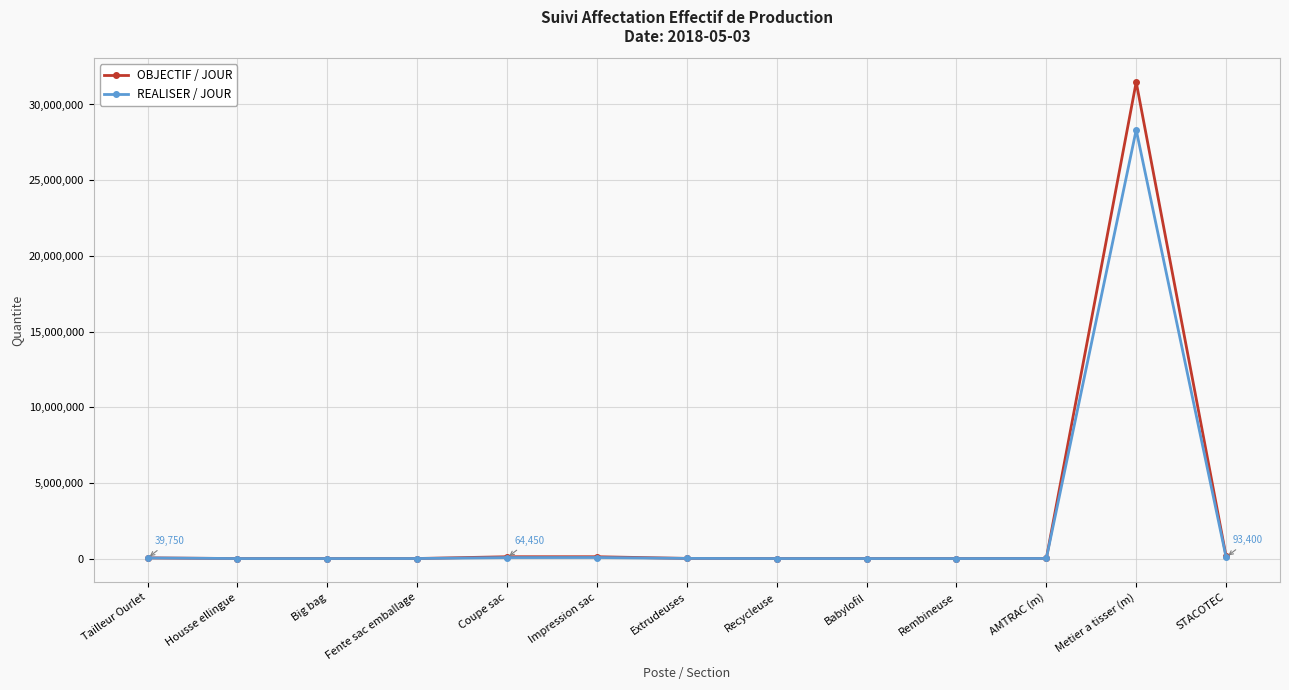

Which category has the highest value across all series?

Metier a tisser (m)